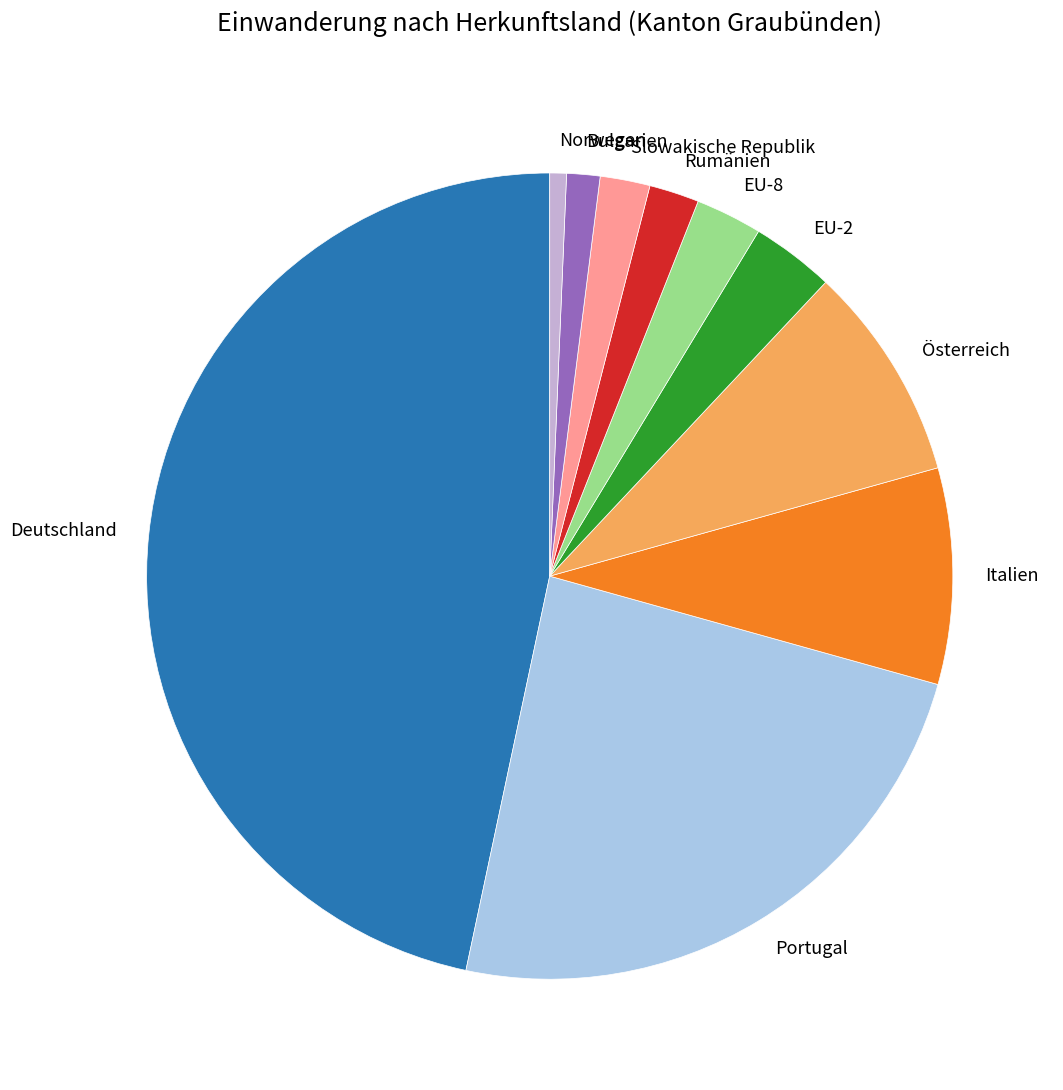

Is there any slice that represents more than half of the pie?

No